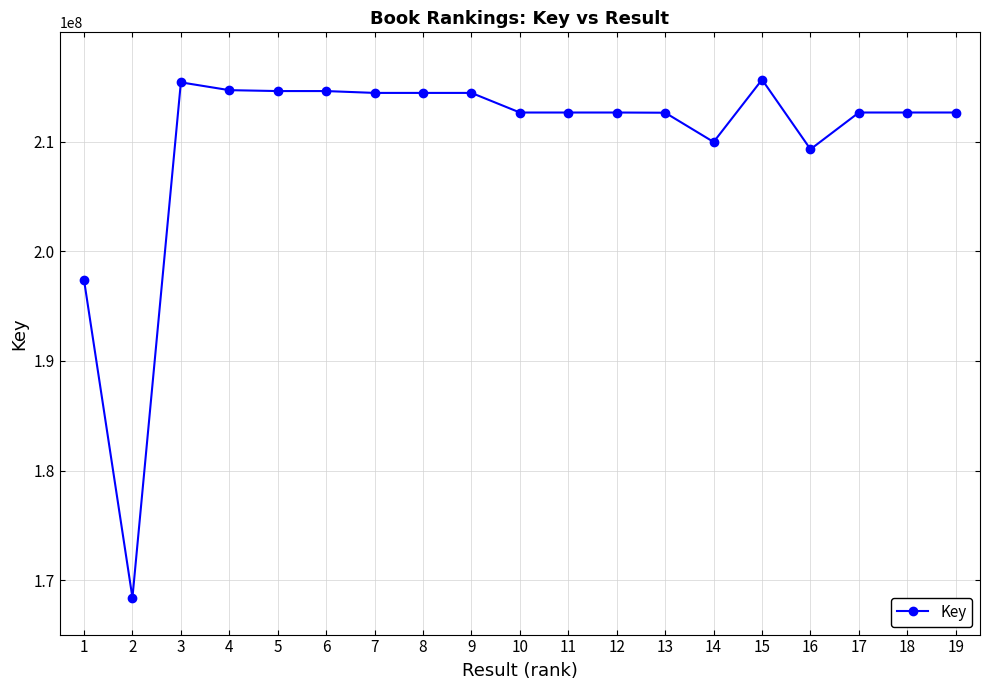

What is the sum of all values?

3991875791